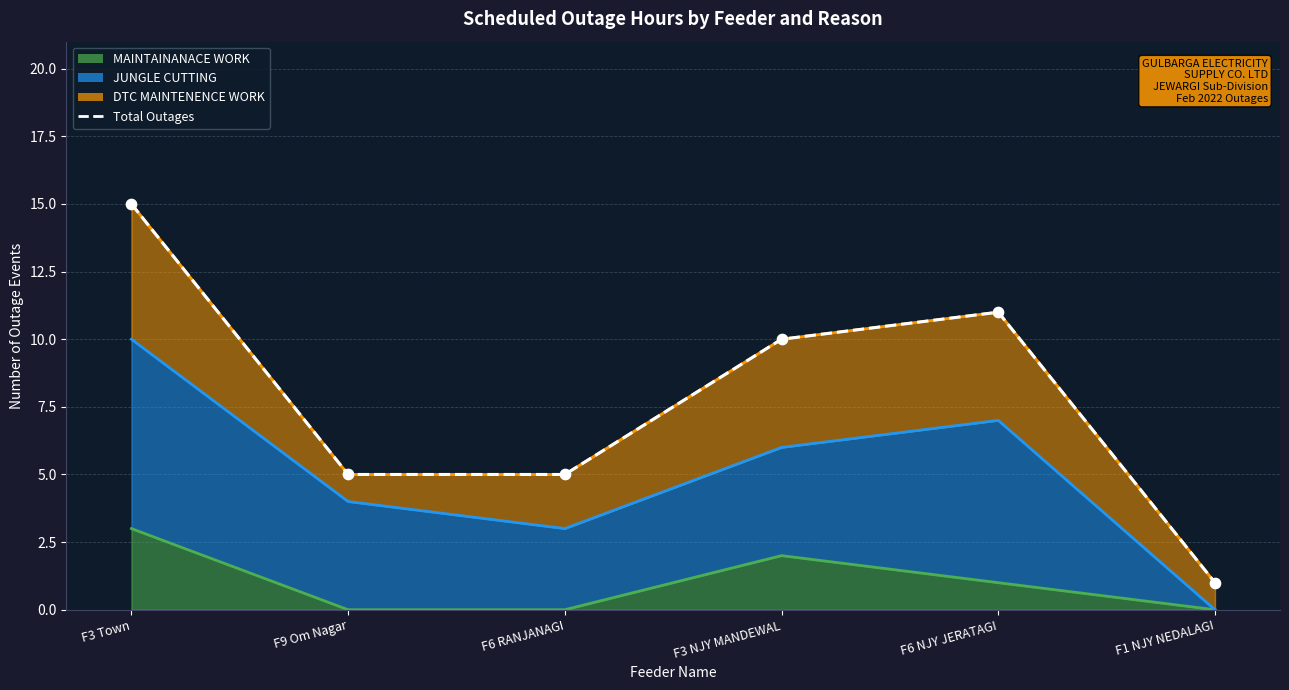

What is the ratio of the value at F9 Om Nagar to the value at F6 NJY JERATAGI?

0.5